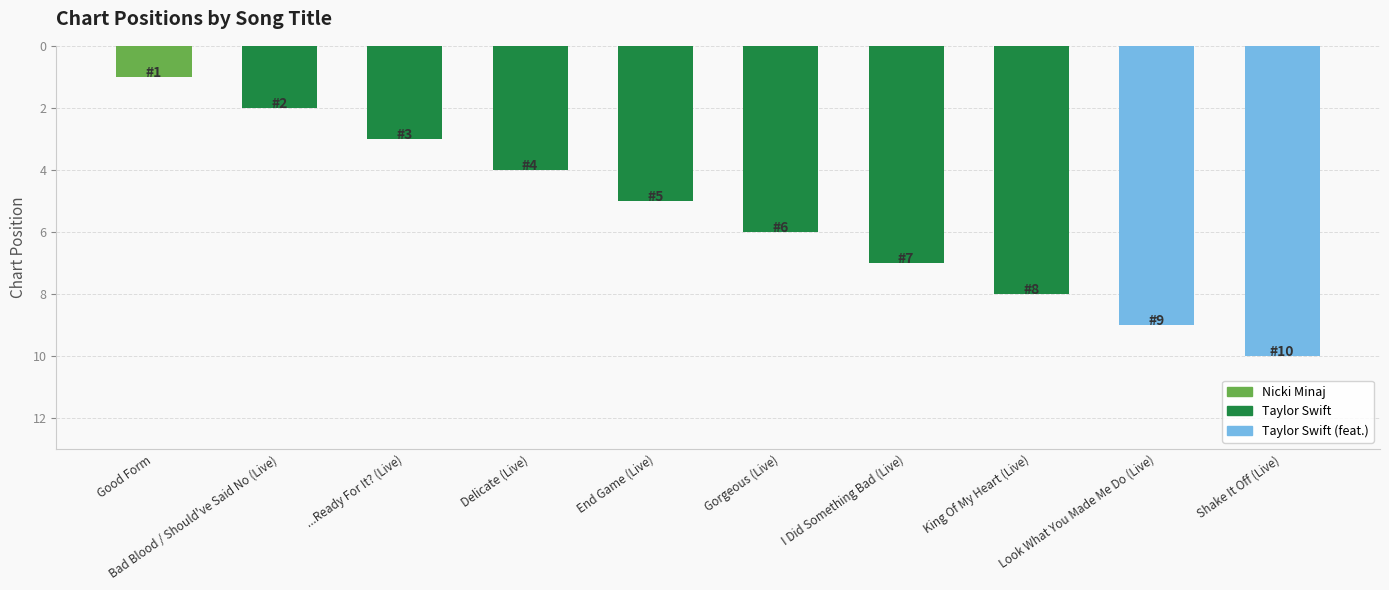

The value at End Game (Live) is 5. True or false?

True